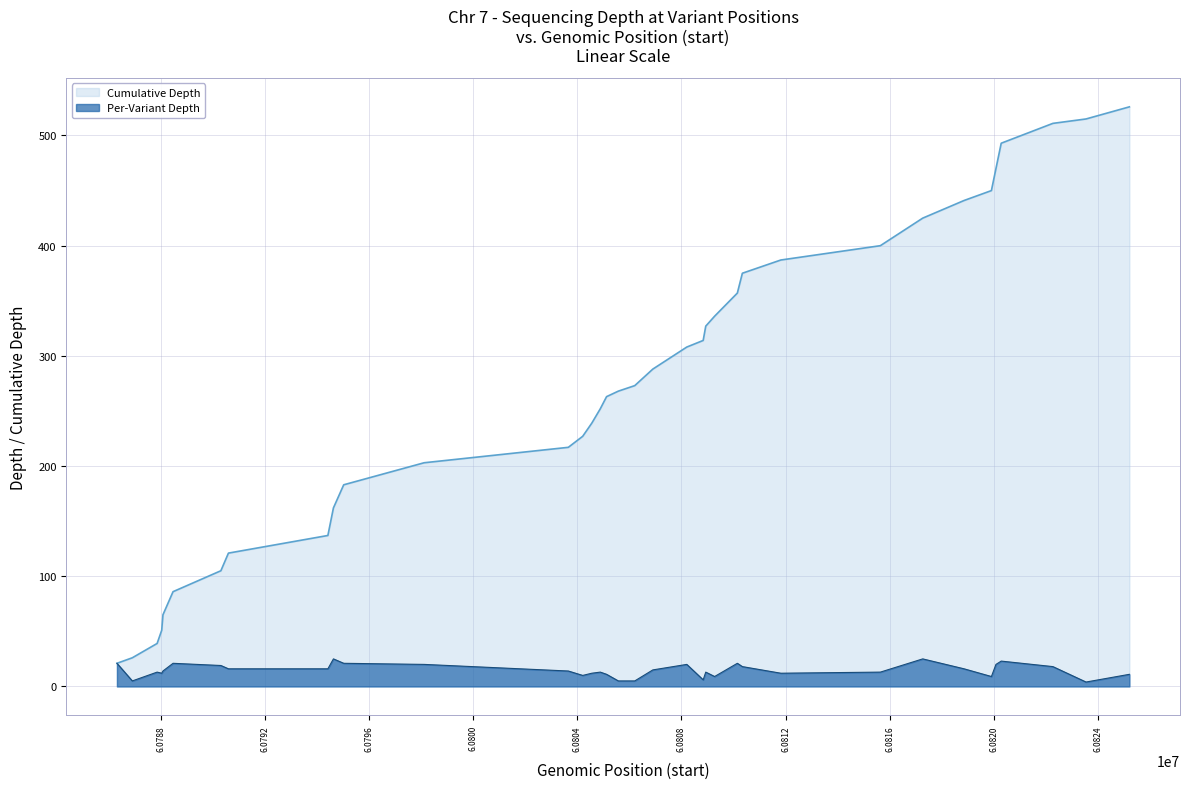

What is the difference between the maximum and second lowest values in the Cumulative Depth series?

500